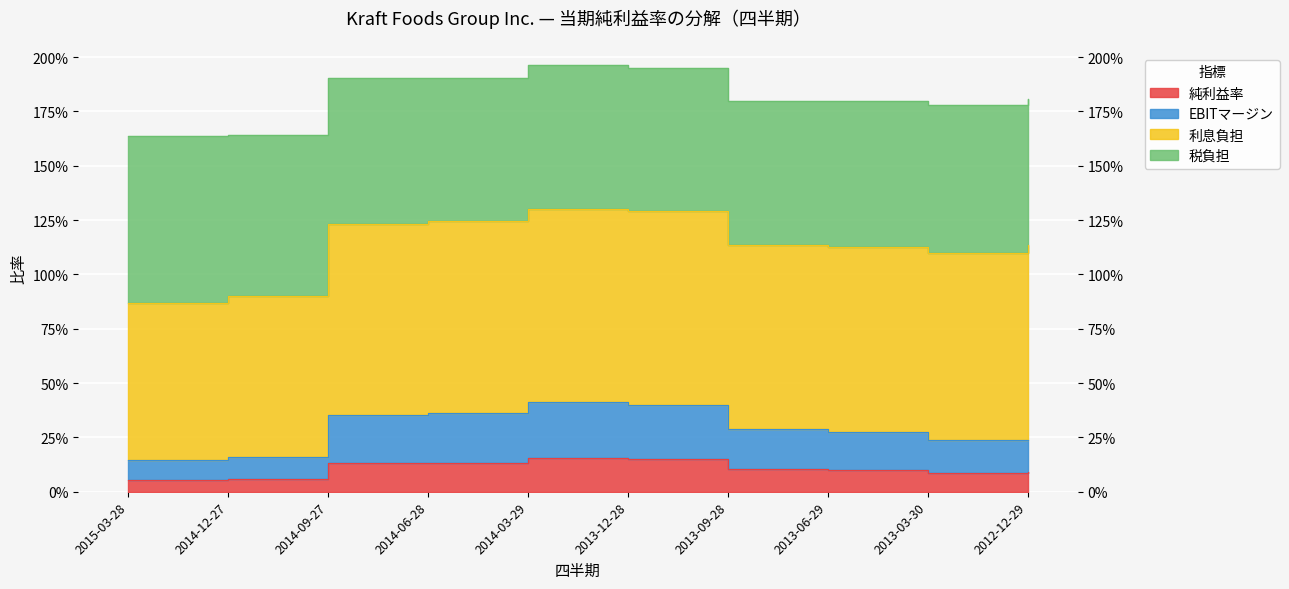

True or false: EBITマージン and 純利益率 cross at least once.

False